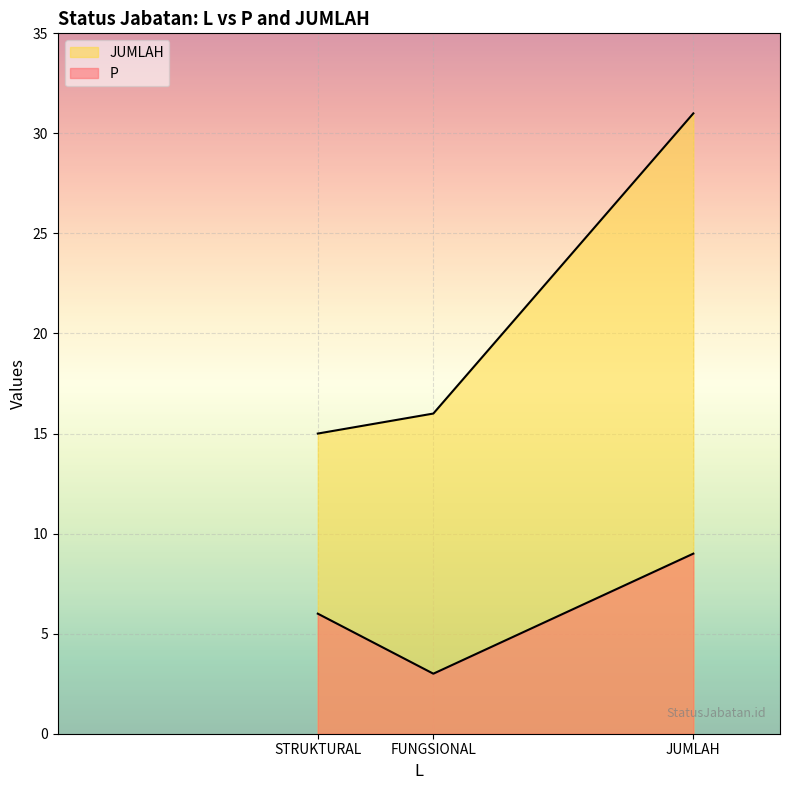

What is the difference between the highest and lowest values at STRUKTURAL?

9